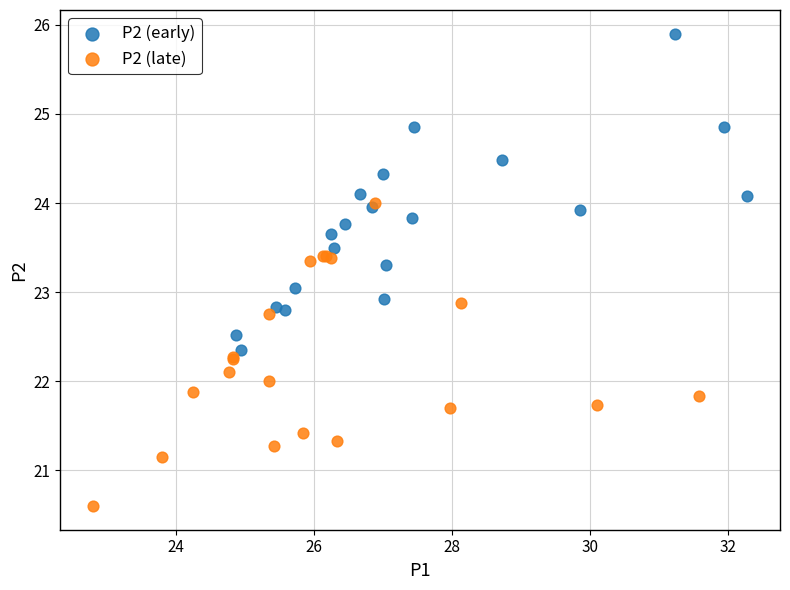

What are all the series names shown in the legend?

P2 (early), P2 (late)